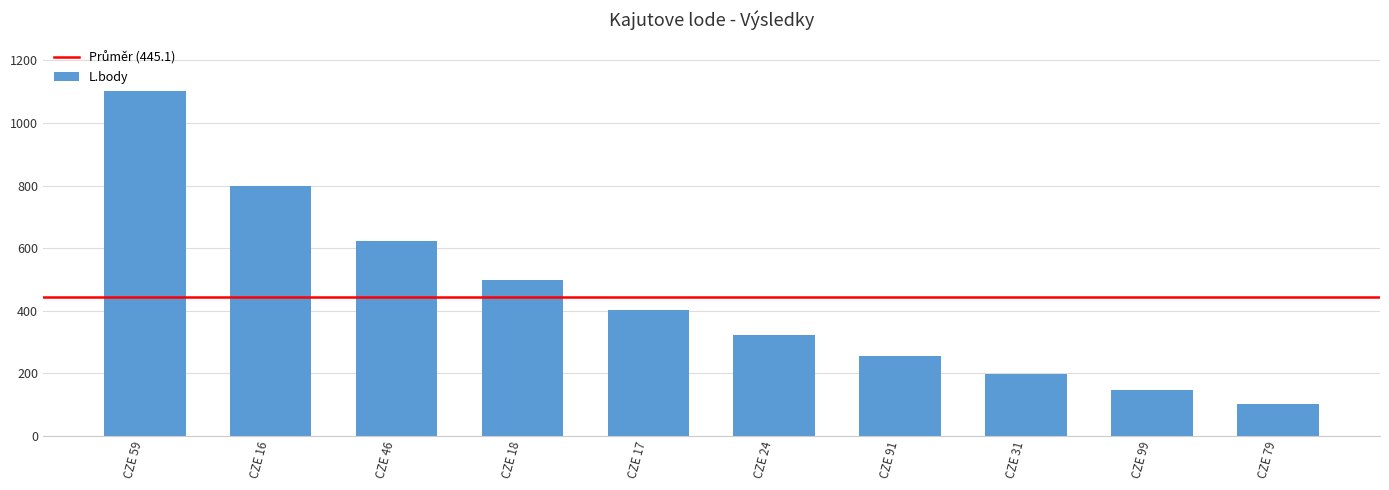

What is the average value?

445